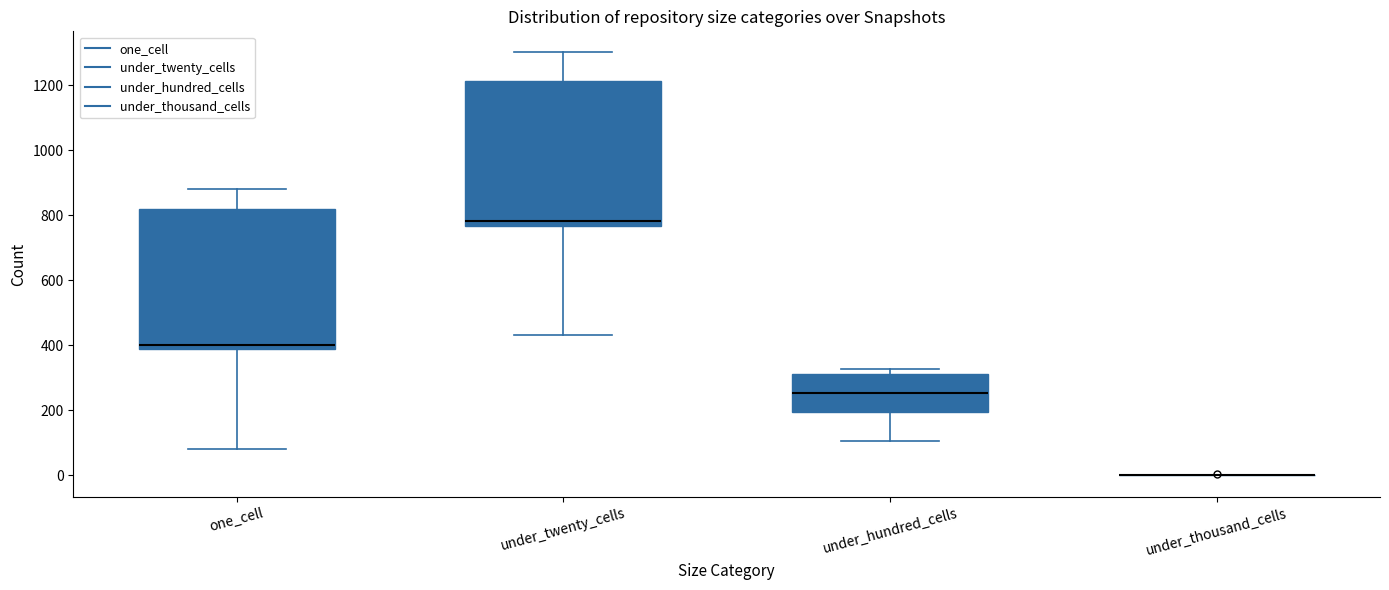

Where does the median line of the box for one_cell sit on the y-axis? The values are not printed on the chart, so give them approximately, as read against the axis.

400